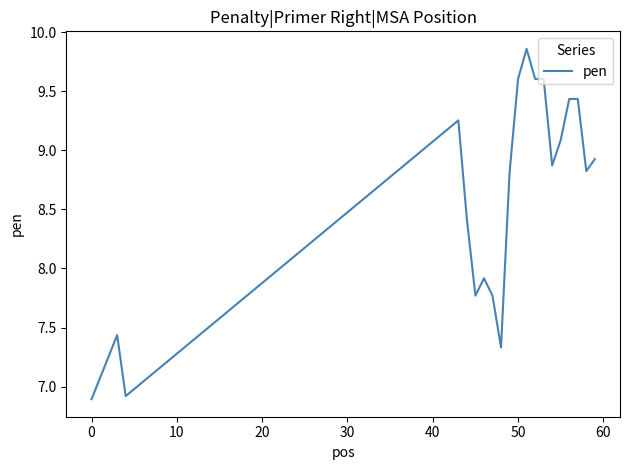

What is the smallest value displayed?

6.9